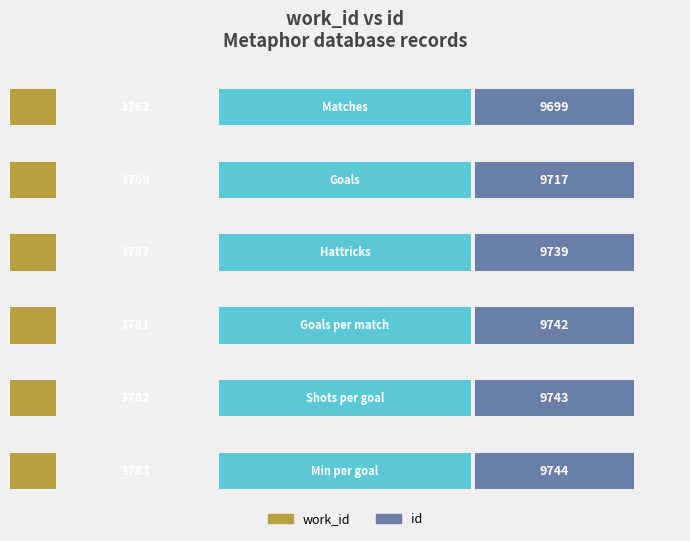

What are all the series names shown in the legend?

work_id, id